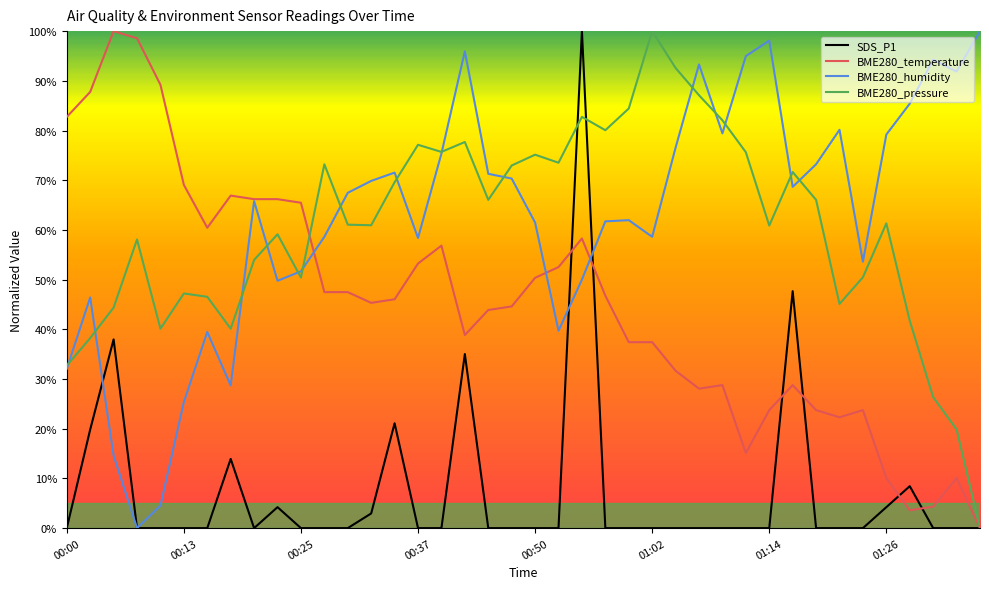

Is this an area chart (filled region under the line)?

No